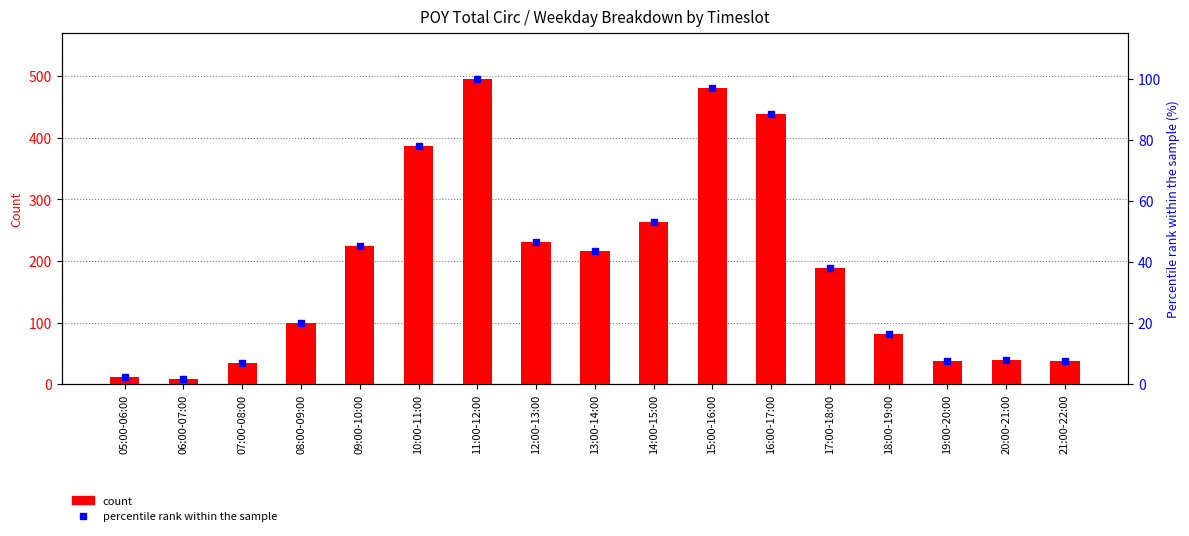

Rank the series by their average value, from lowest to highest.

percentile rank within the sample, POY Total Circ